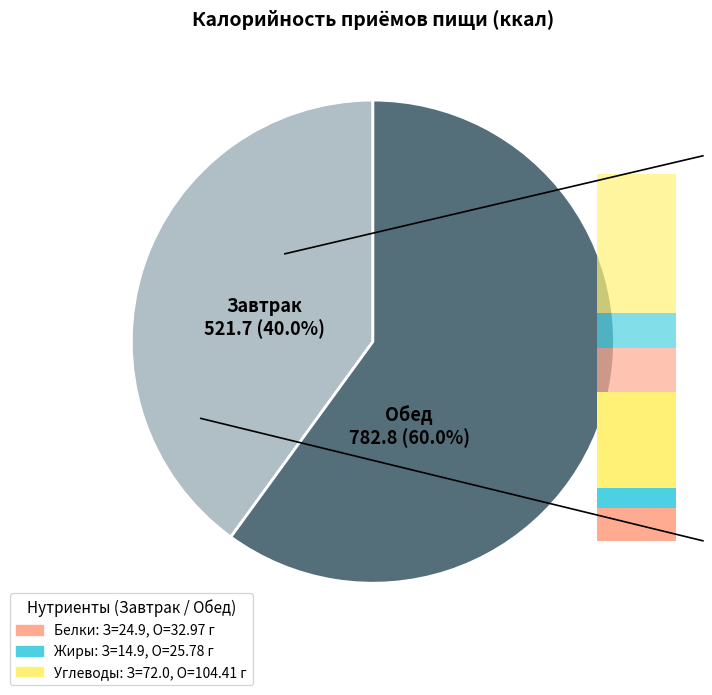

True or false: 3 accounts for 72% of the total.

False